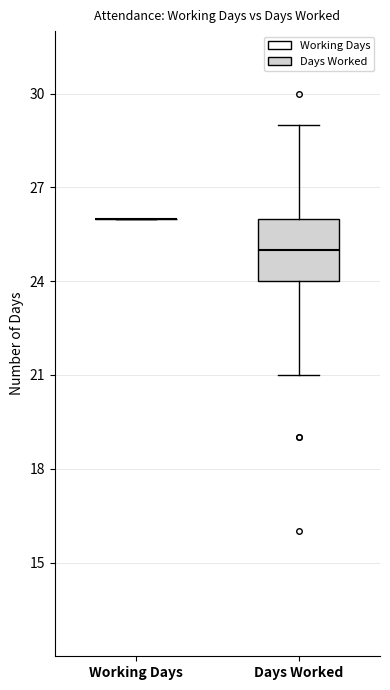

Reading left to right, transcribe this box plot: for each box, give where its median line is, the range the box spans, and where its two whiskers end, as read against the y-axis. The values are not printed on the chart, so give them approximately, as read against the axis.

Working Days: box collapsed to a line at 26, whiskers 26 to 26
Days Worked: median 25, box 24 to 26, whiskers 21 to 29